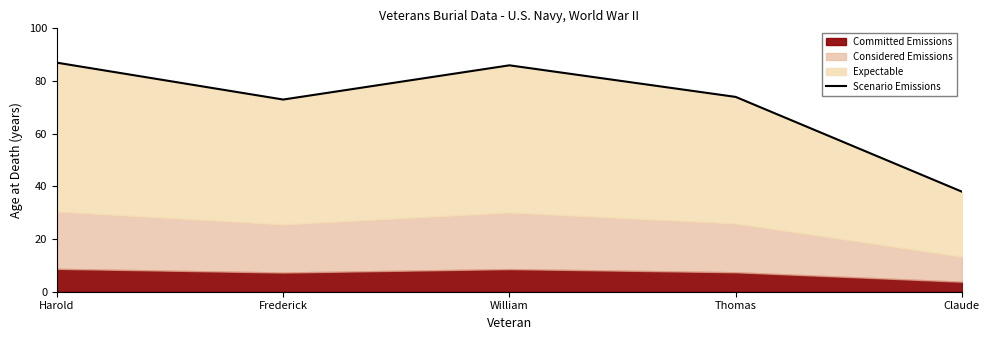

What is the average value?

72